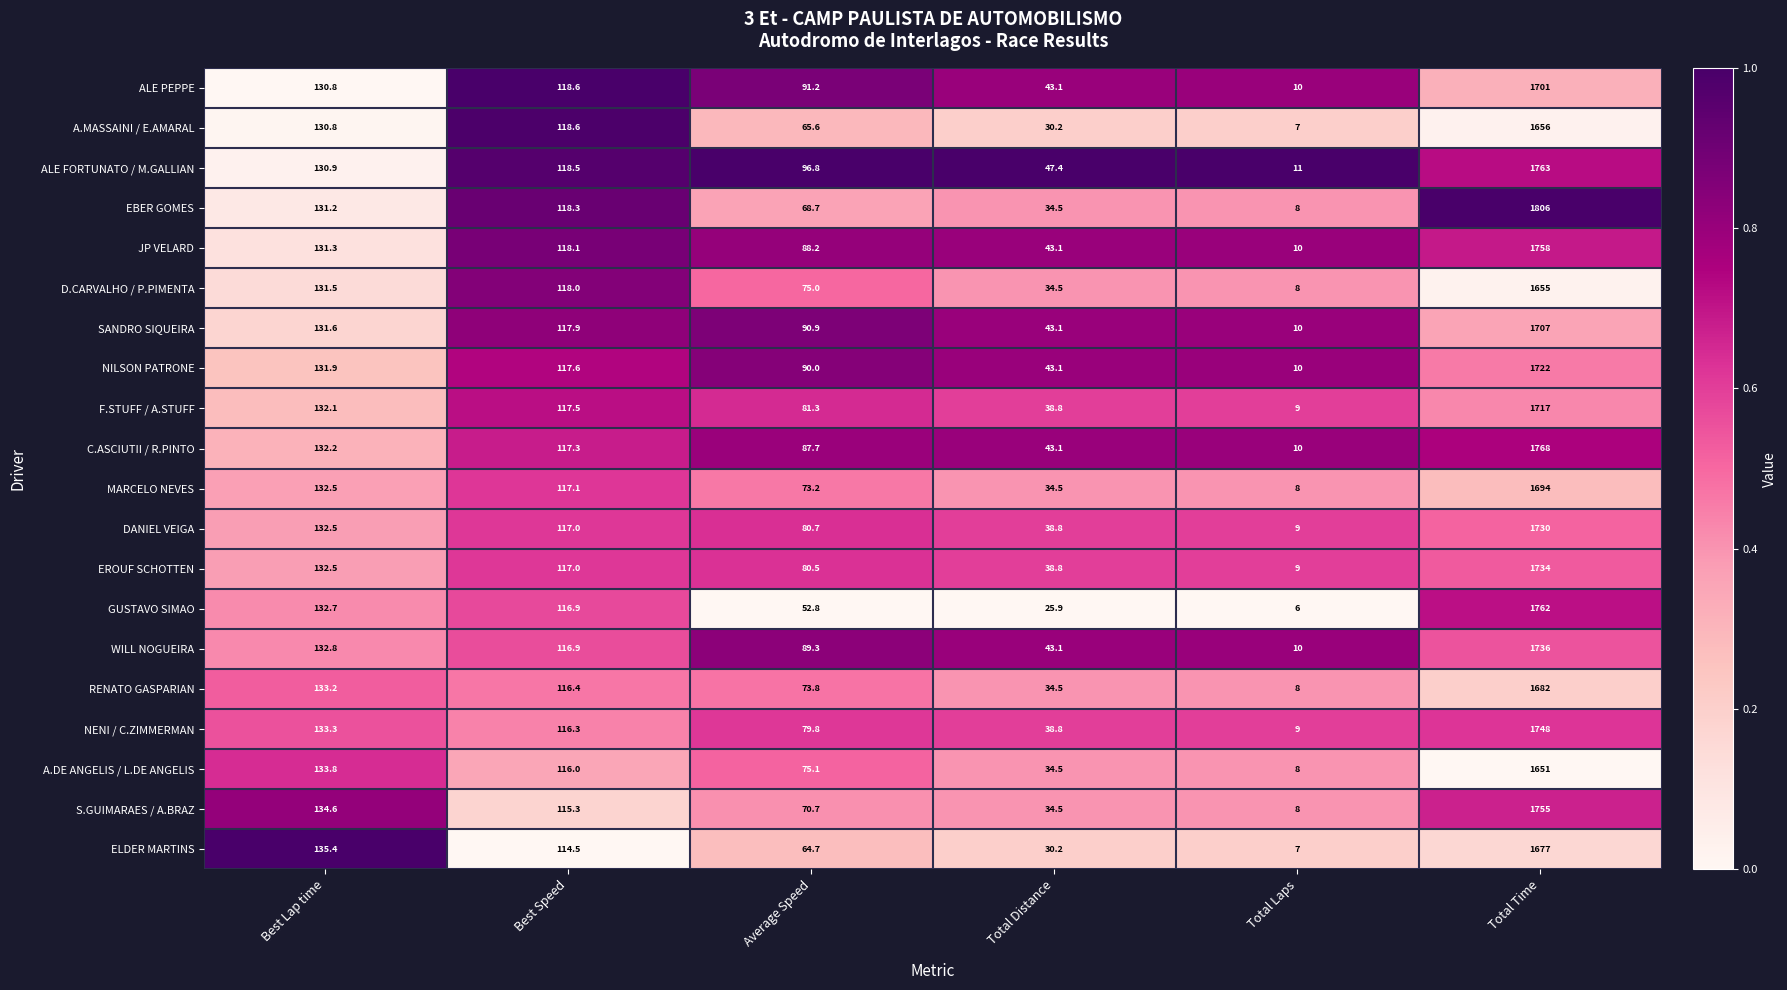

Where is WILL NOGUEIRA nearest to the value 873?

Best Lap time